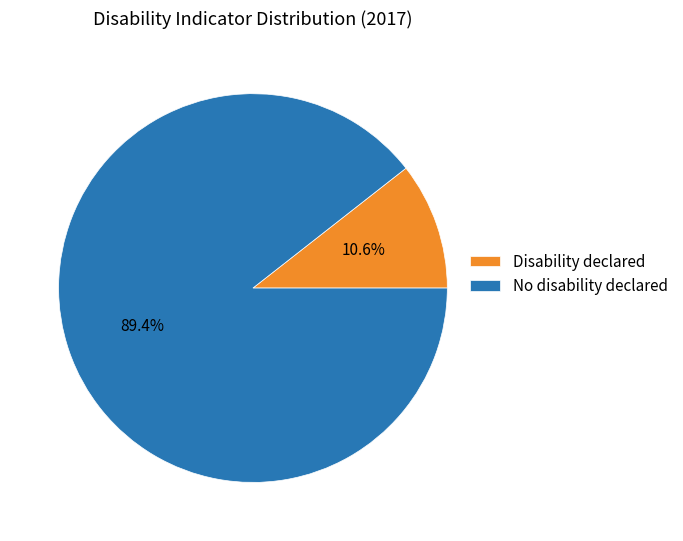

Which category has the smallest portion of the pie?

Disability declared